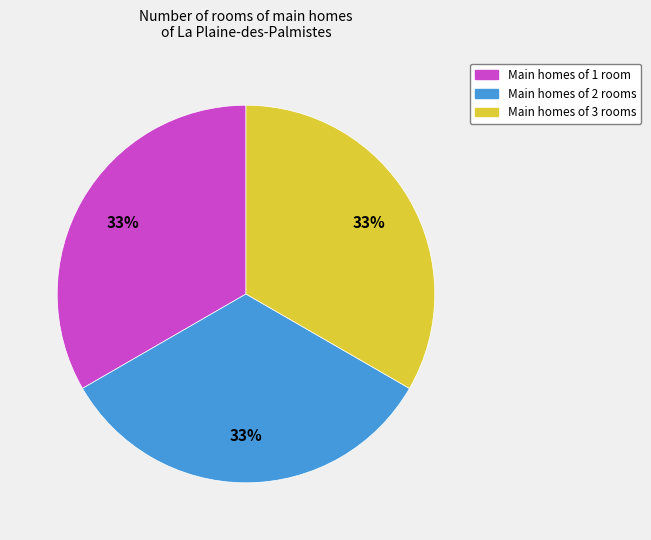

Combined, do Main homes of 2 rooms and Main homes of 1 room account for over 50%?

Yes